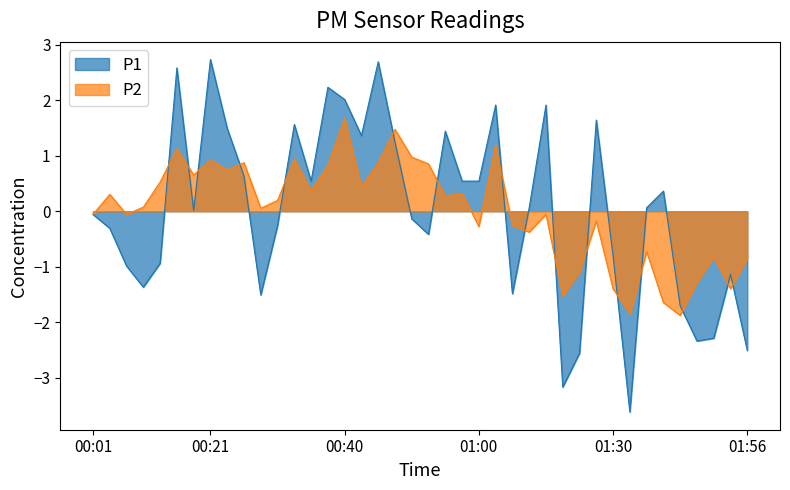

List the series in order of their overall mean, highest first.

P2, P1